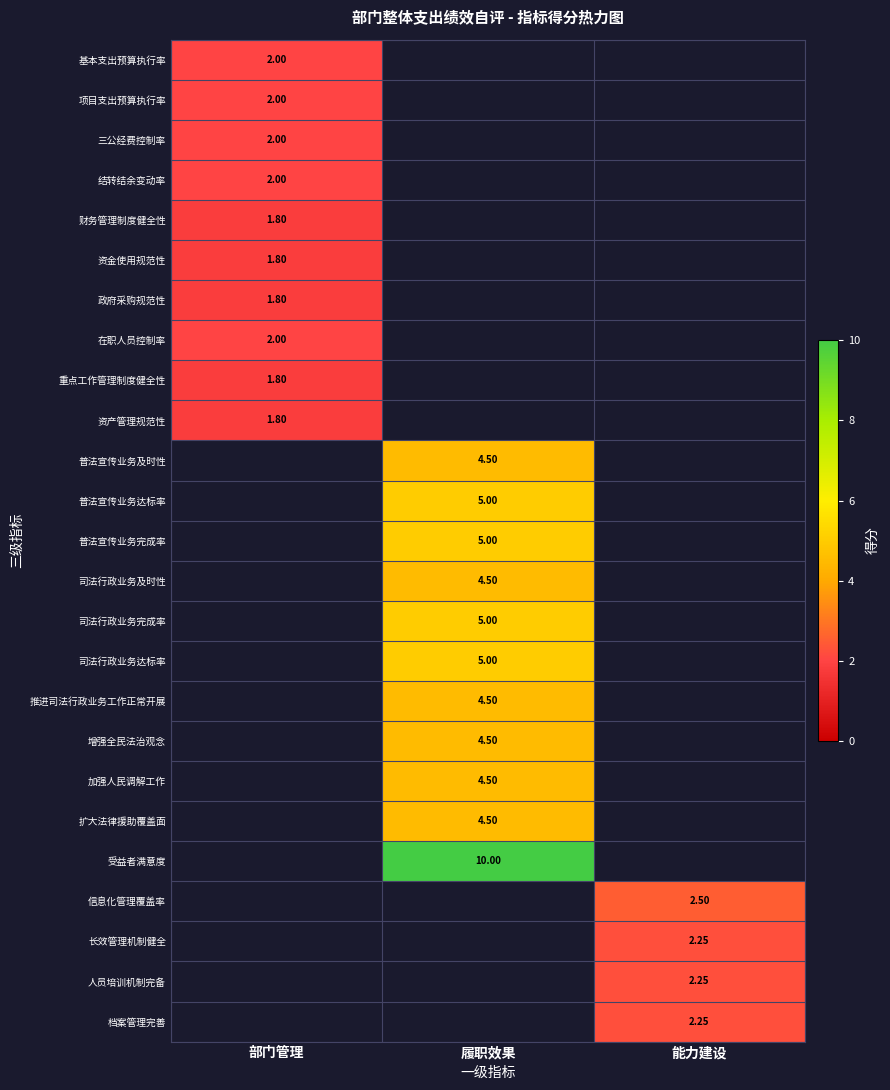

Is the value of 扩大法律援助覆盖面 at 履职效果 greater than the value of 人员培训机制完备 at 能力建设?

Yes